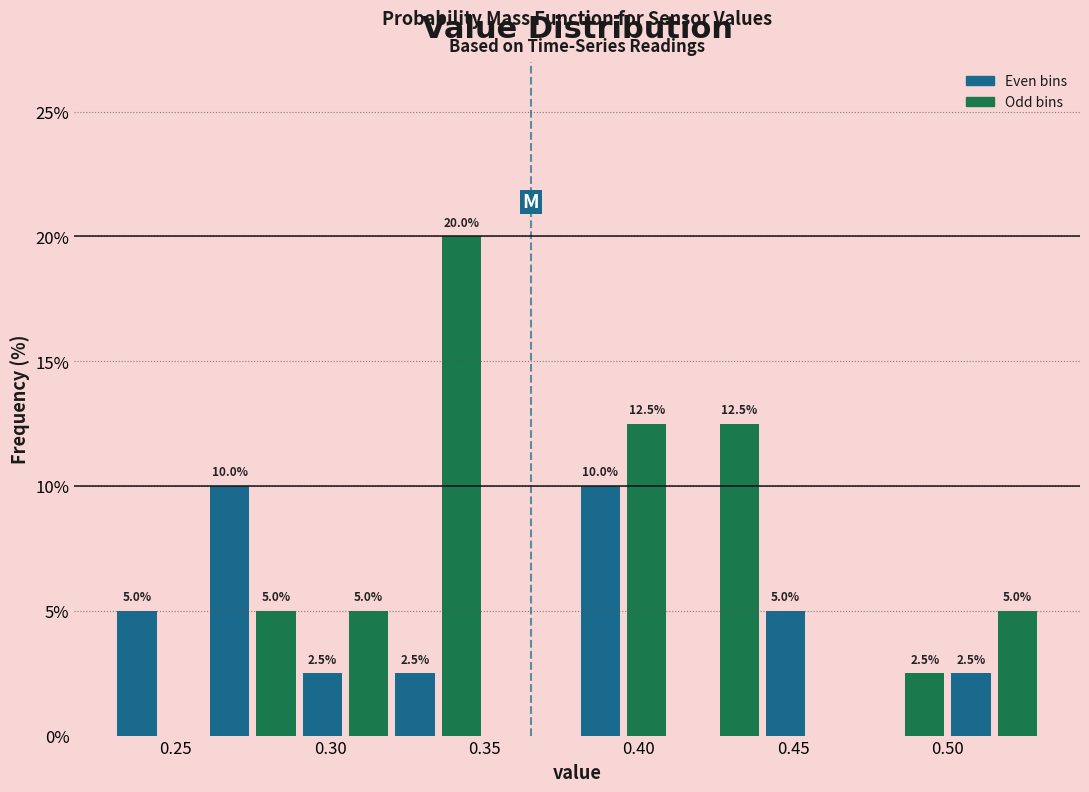

Around what value on the x-axis is the tallest bar? Give the approximate position of its centre, as read against the axis.

0.345